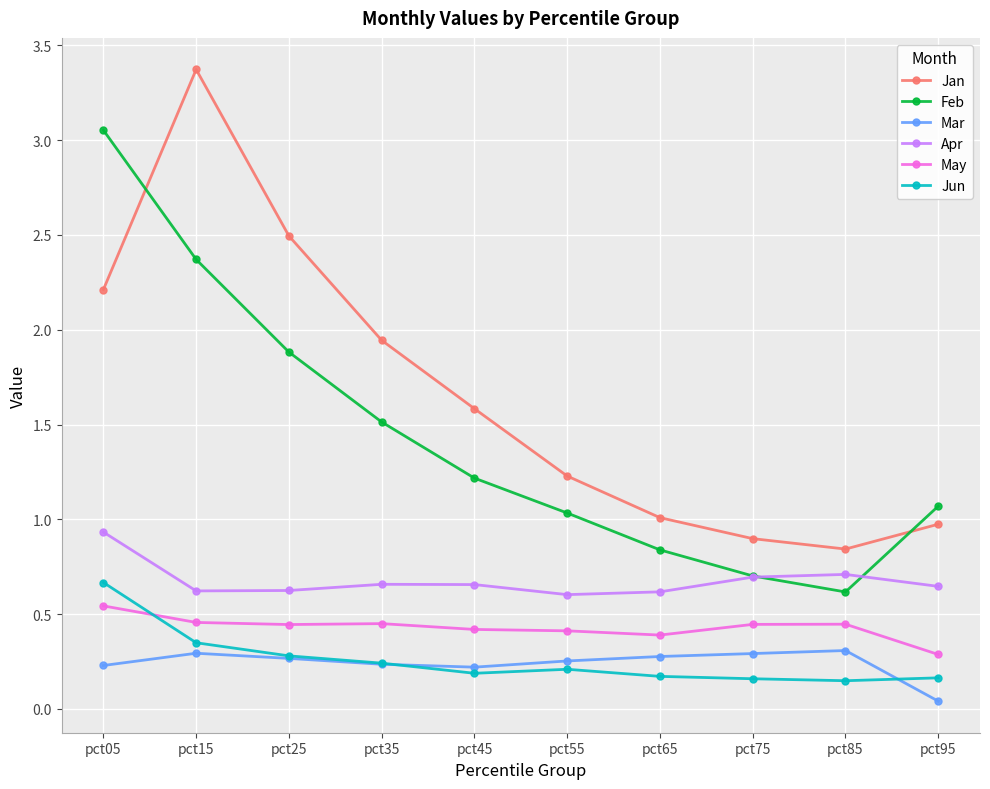

Count the number of data series in this chart.

6